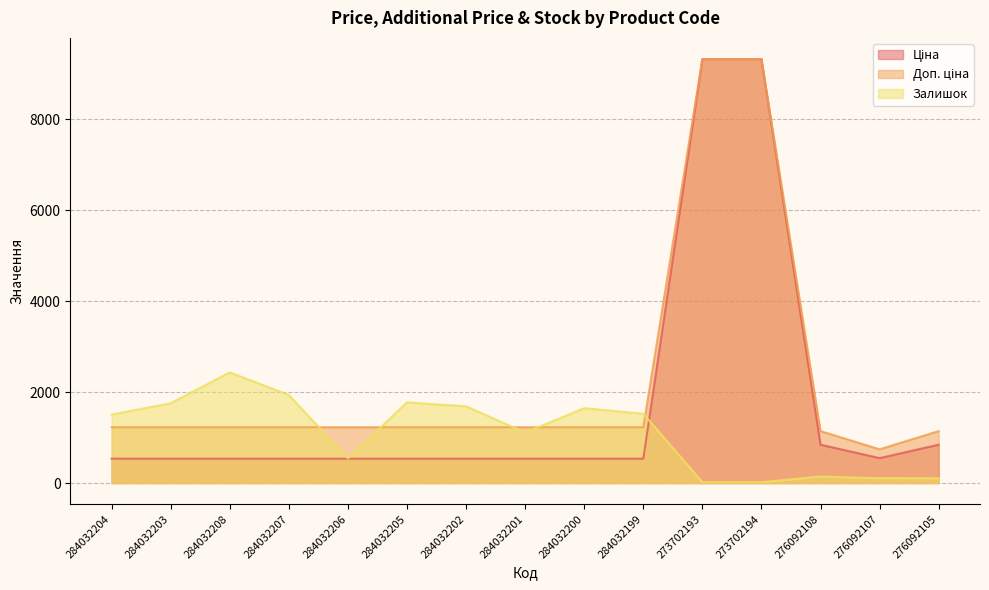

What is the label of the 6th point from the right?

284032199